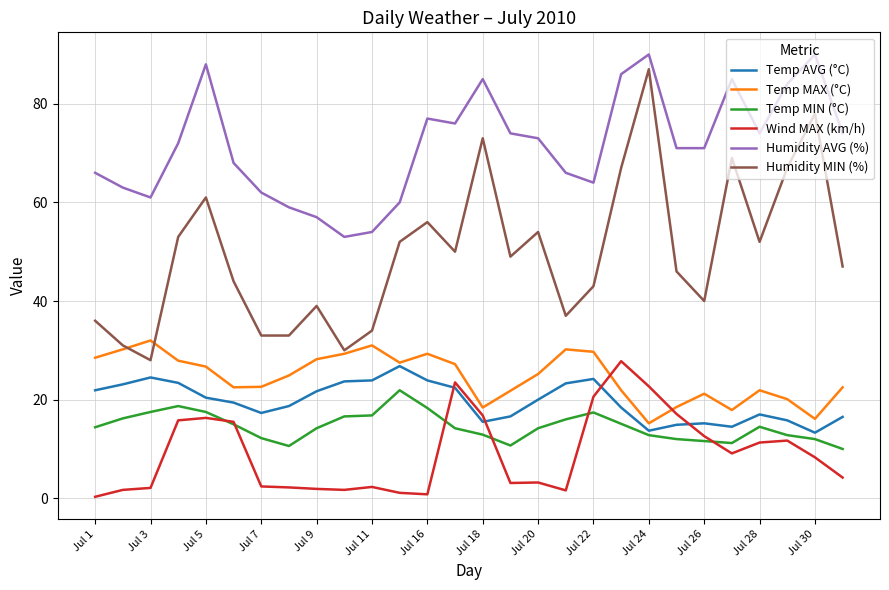

Which series has the largest range (max minus min)?

Humidity MIN (%)